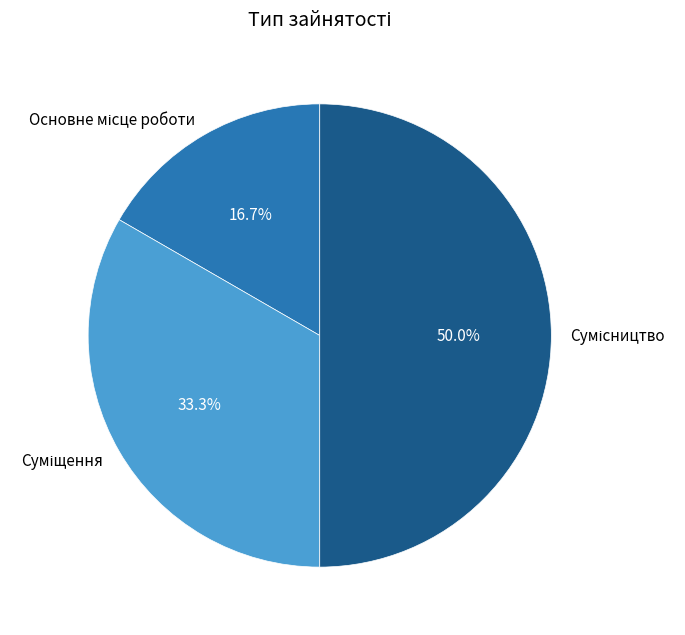

Do Основне місце роботи and Сумісництво together represent more than half of the pie?

Yes